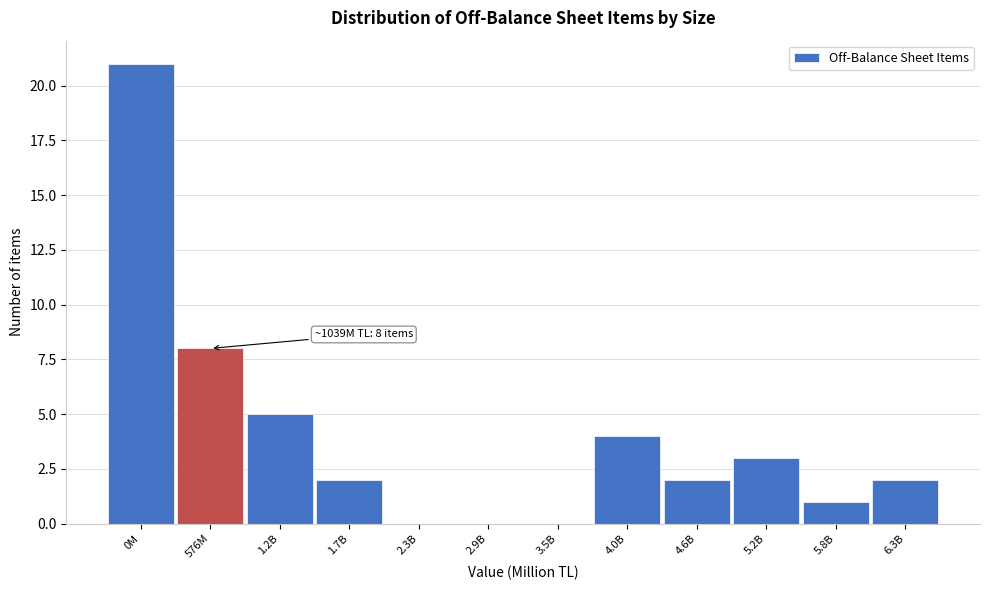

Reading left to right, transcribe all the data shown in this chart.

0M=21	576M=8	1.2B=5	1.7B=2	2.3B=0	2.9B=0	3.5B=0	4.0B=4	4.6B=2	5.2B=3	5.8B=1	6.3B=2